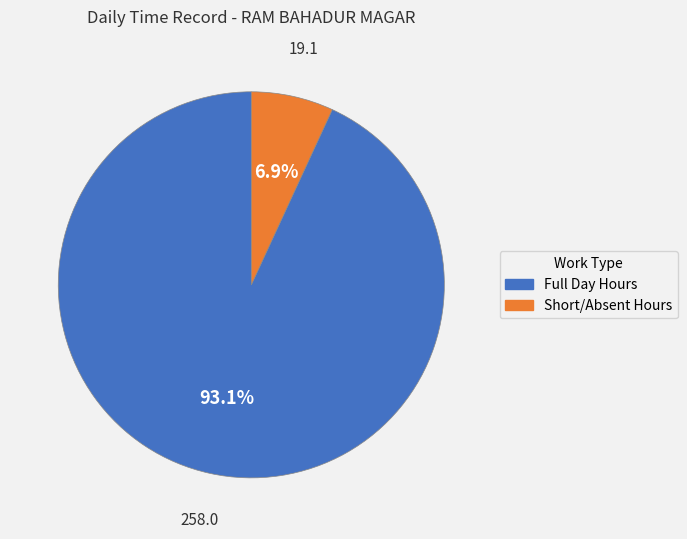

Is there a majority slice in this chart?

Yes